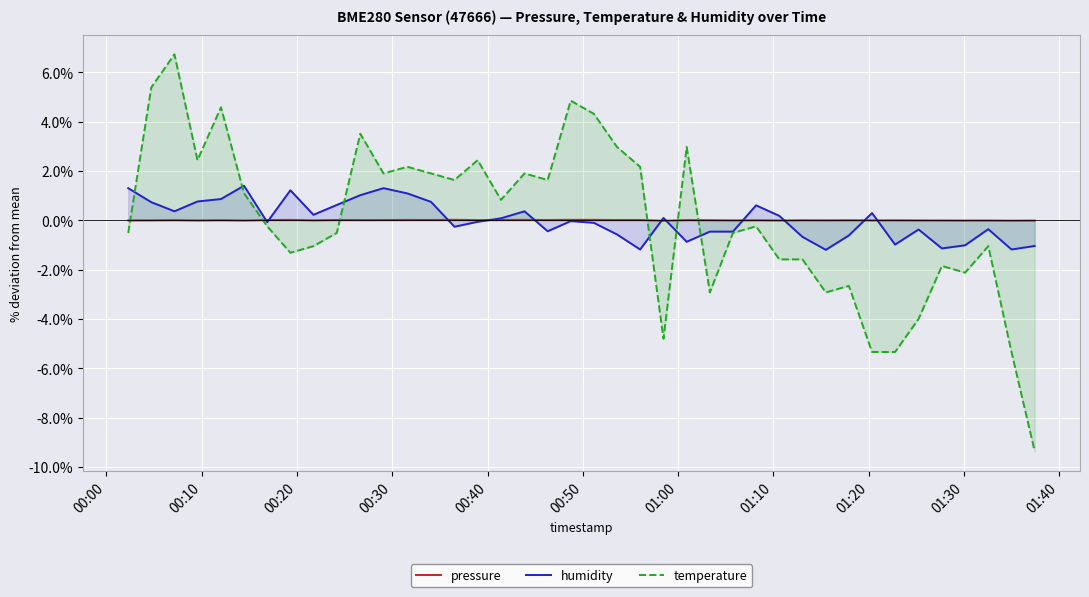

List the series in order of their peak value, highest first.

temperature, humidity, pressure